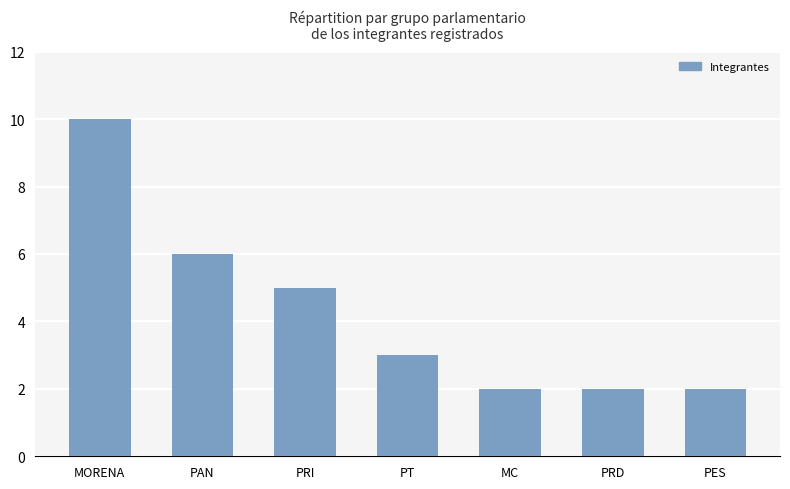

What is the average value?

4